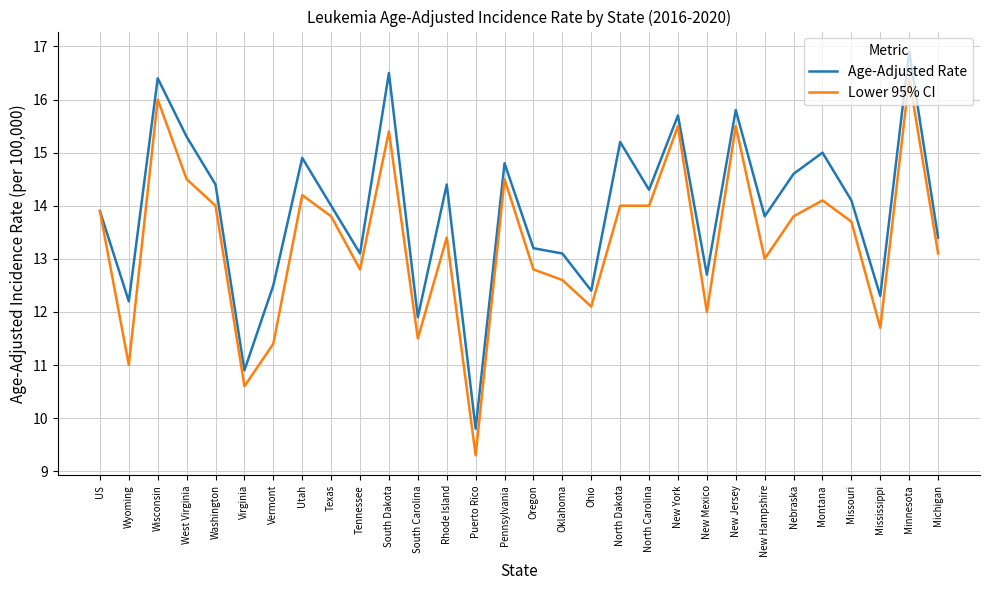

The value of Lower 95% CI at Nebraska is 13.8. True or false?

True